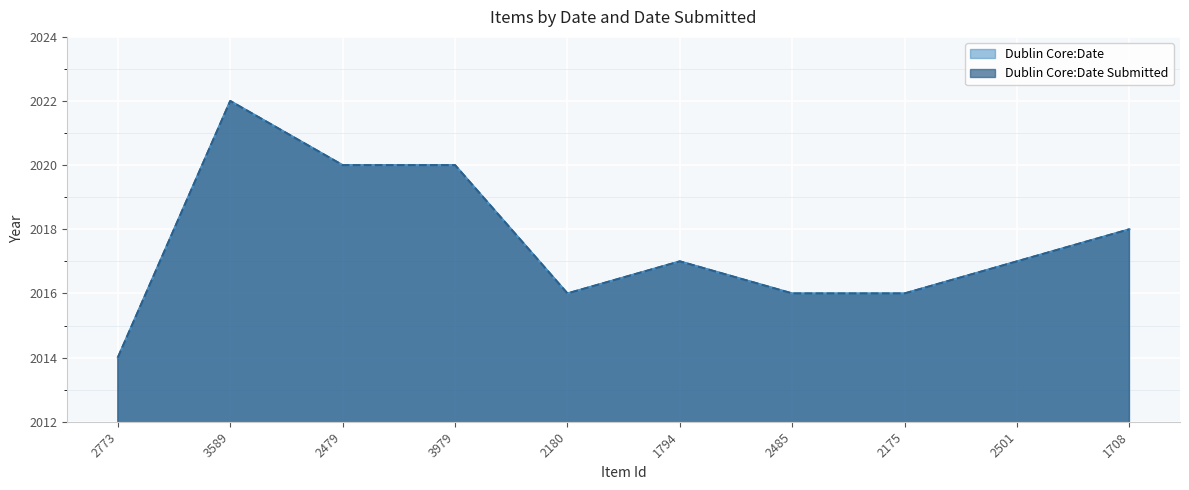

How many data points in Dublin Core:Date Submitted are less than 2017?

4